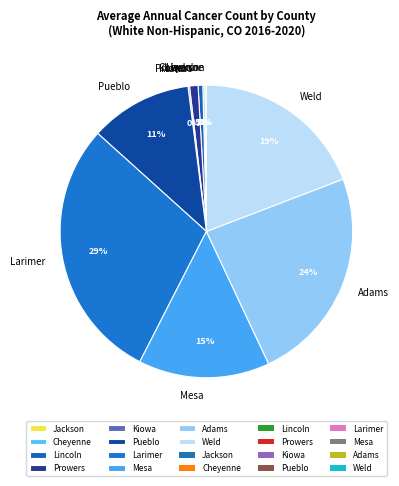

Is there any slice that represents more than half of the pie?

No